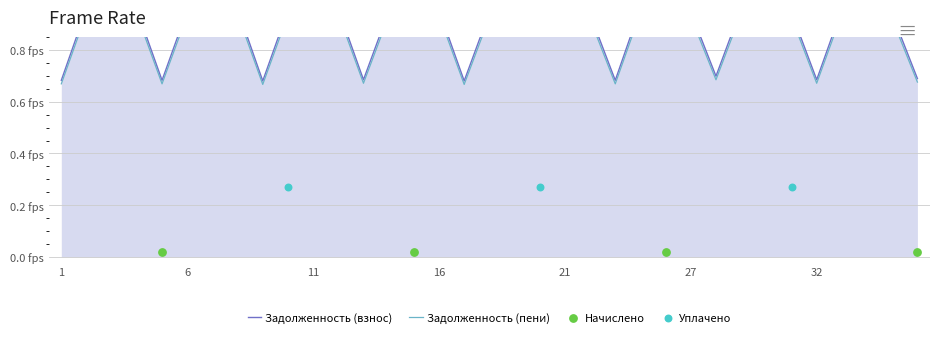

What is the total value across all series at 13?

1.4